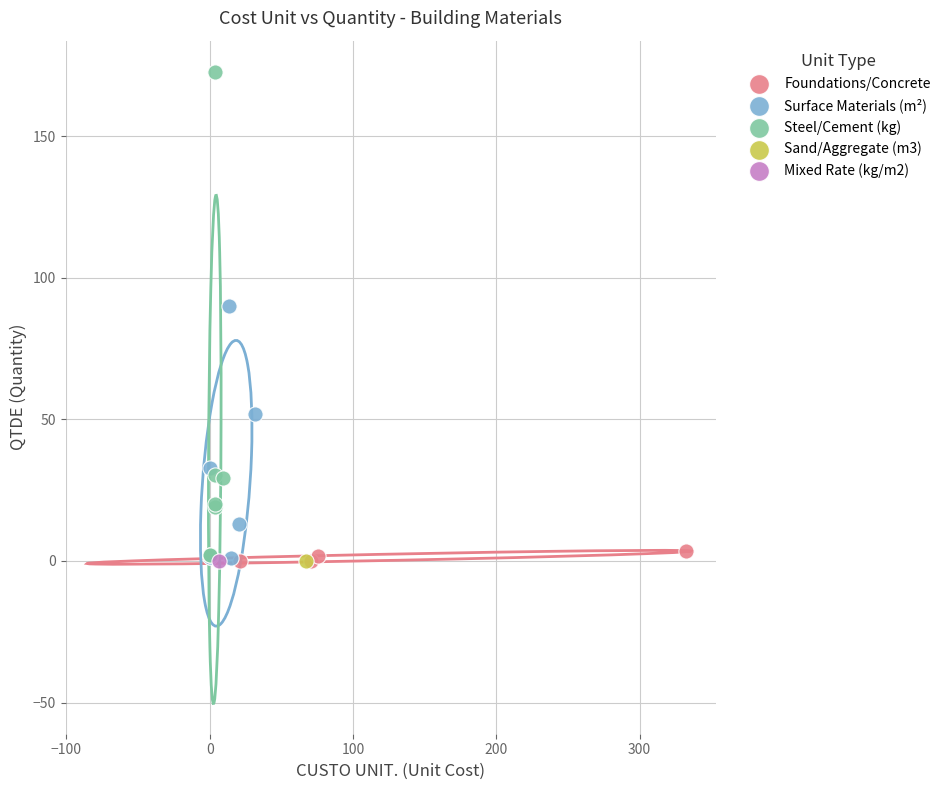

What are all the series names shown in the legend?

Foundations/Concrete, Surface Materials (m²), Steel/Cement (kg), Sand/Aggregate (m3), Mixed Rate (kg/m2)